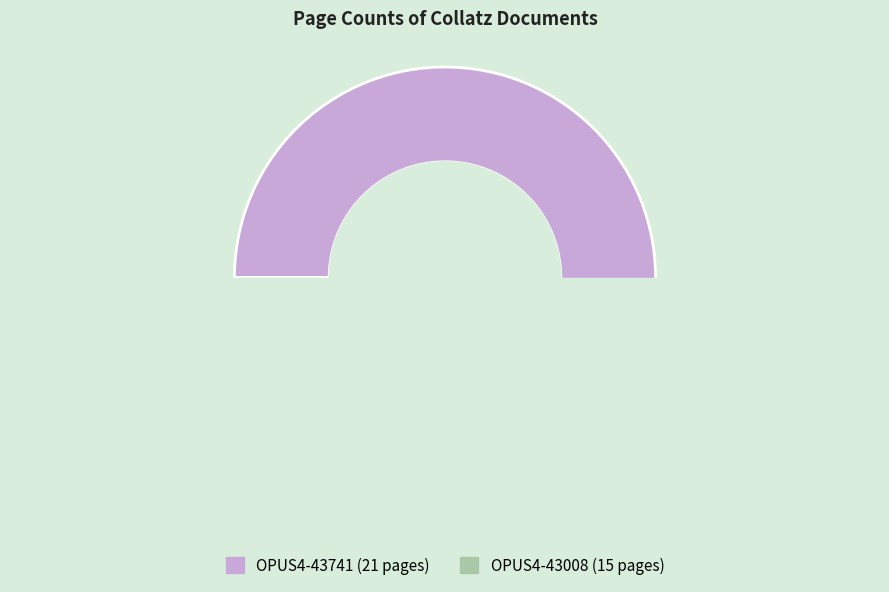

Is there a majority slice in this chart?

Yes